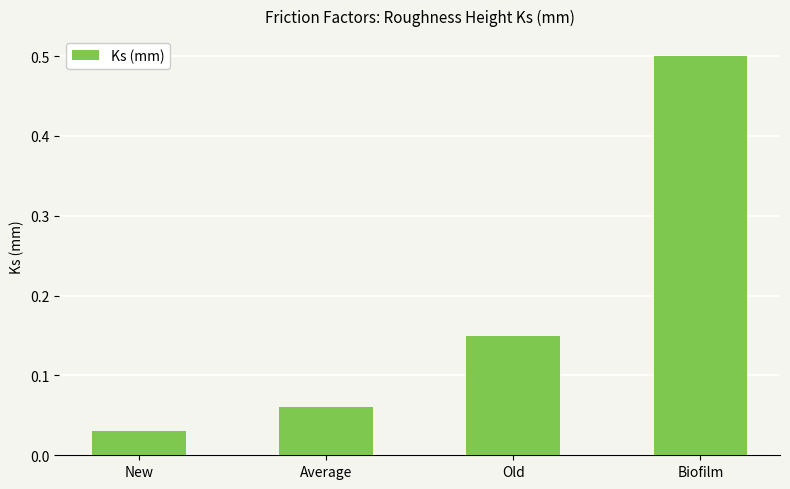

Which has a higher value, Biofilm or Old?

Biofilm